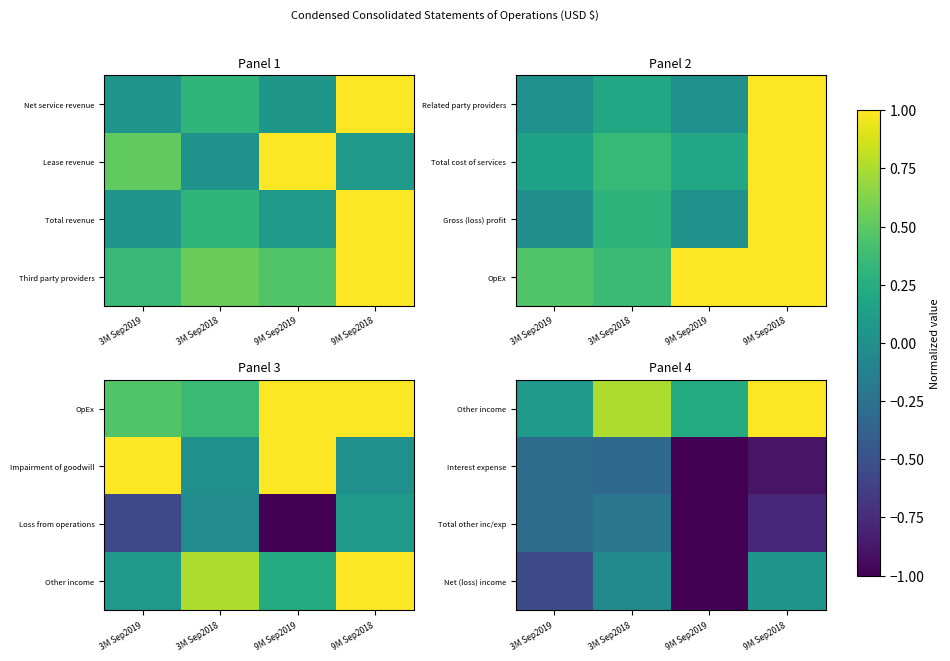

Which category has the highest value in the Other income series?

9M Sep2018